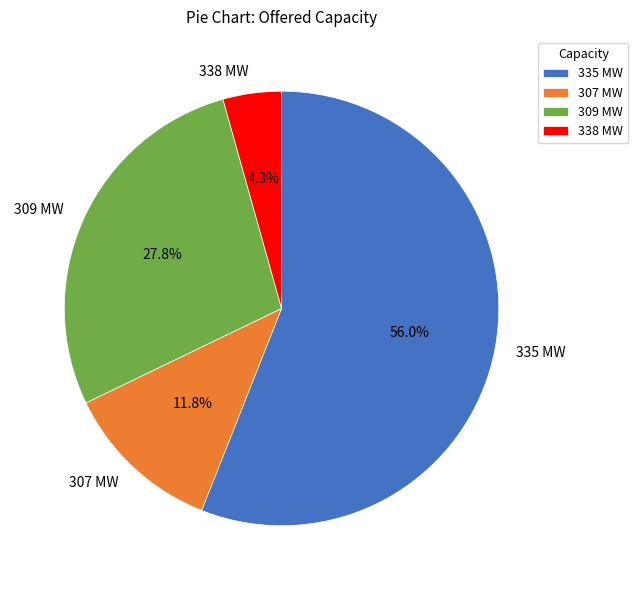

Does 335 MW account for over 50% of the chart?

Yes